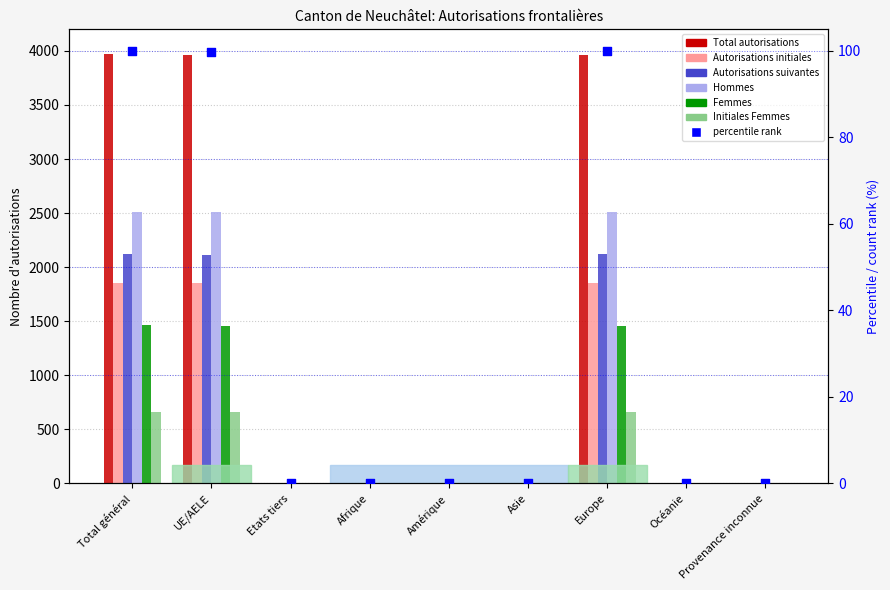

What is the total value across all series at Etats tiers?

21